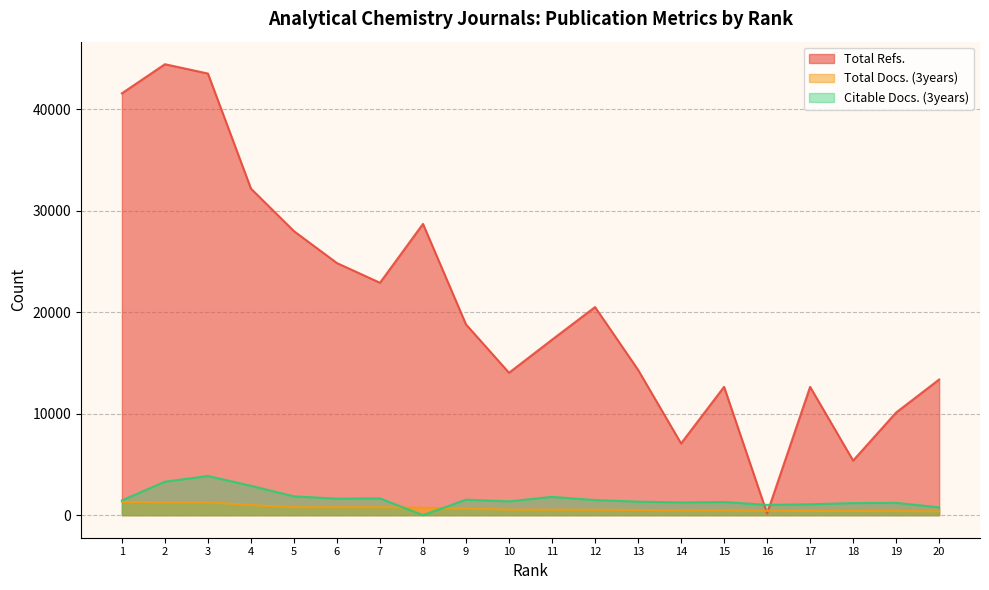

What is the difference between the Total Docs. (3years) values at 3 and 12?

726